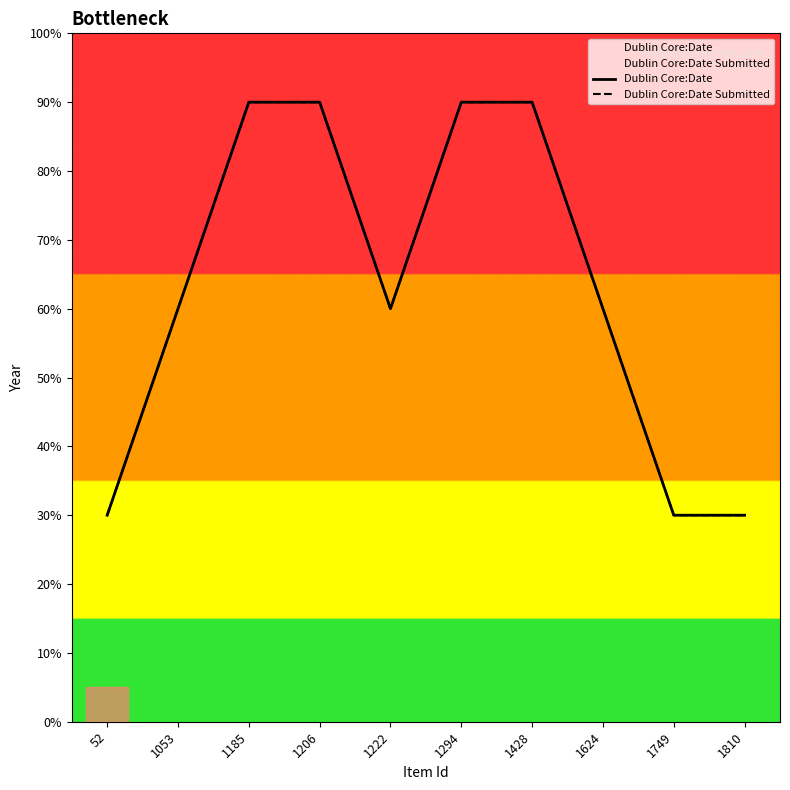

Count the Dublin Core:Date Submitted values in the range 30 to 90.

10